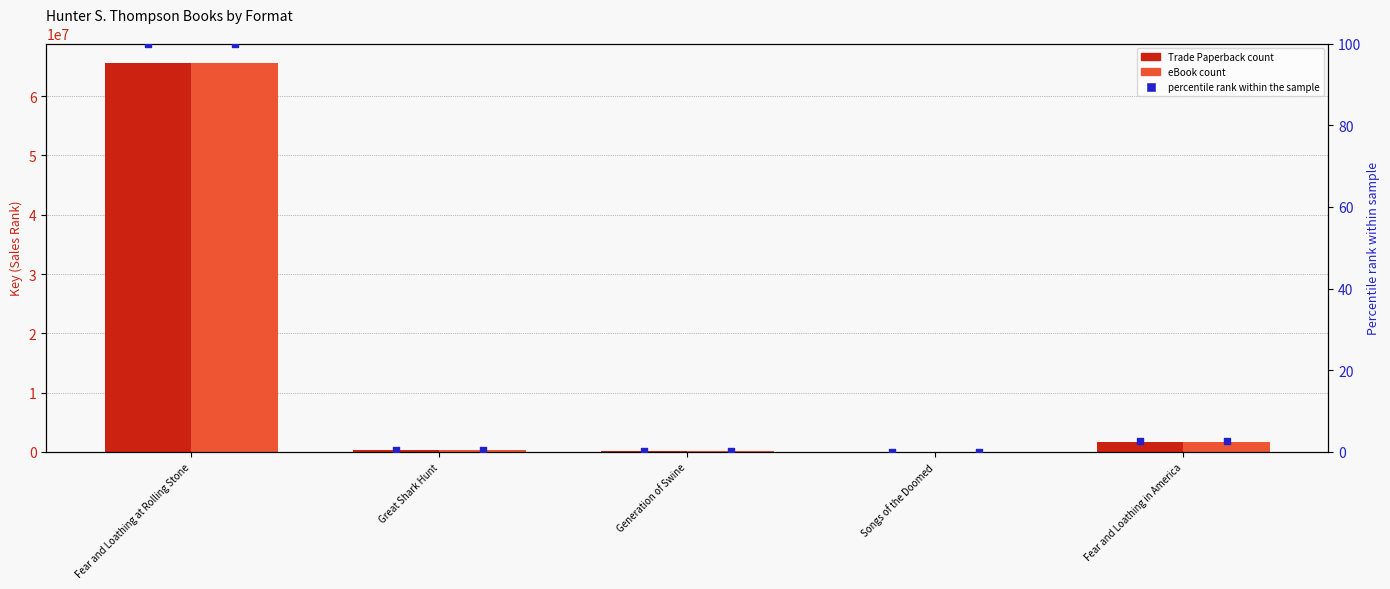

Which series has the largest total across all categories?

Trade Paperback